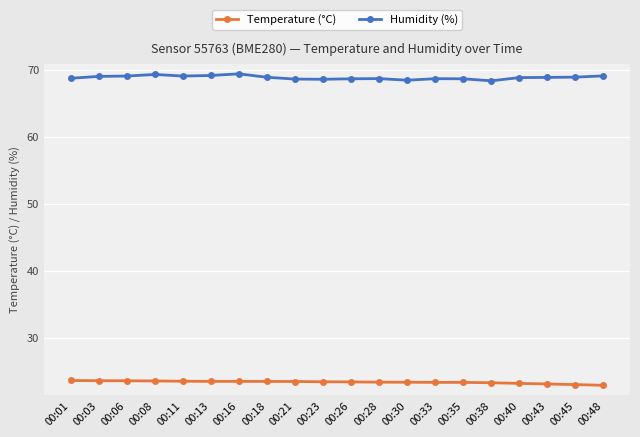

At how many categories does at least one series exceed 64?

20